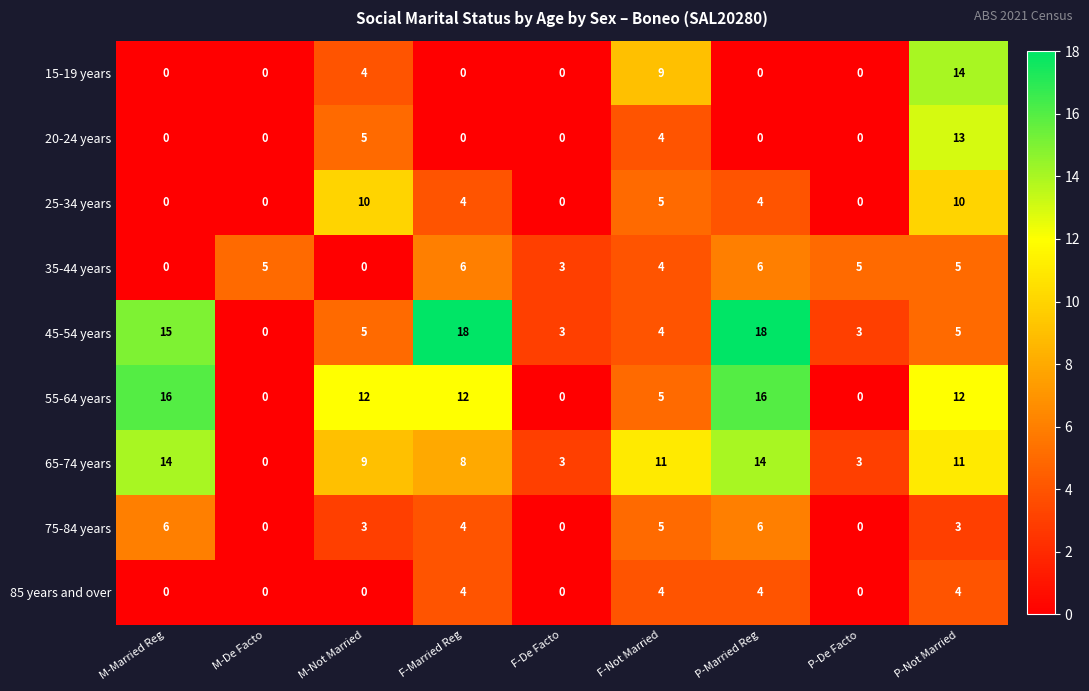

What is the difference between the 45-54 years values at F-Not Married and M-Married Reg?

11